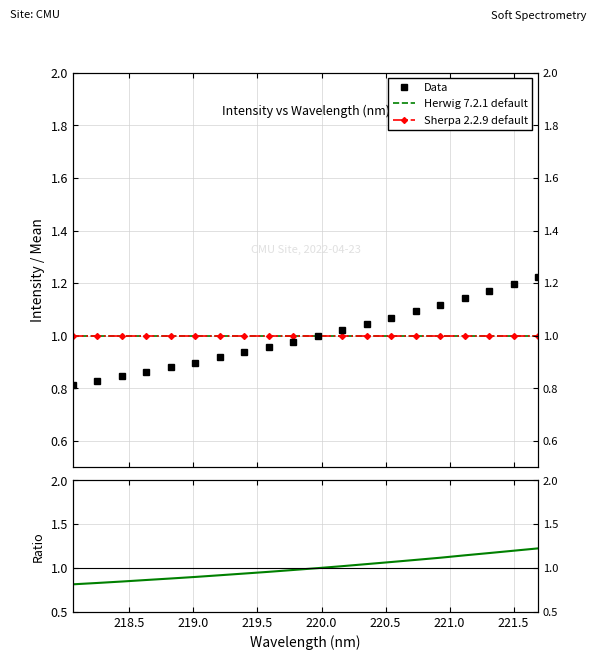

Rank the series at 218.5 from lowest to highest value.

Data, Ratio, Herwig 7.2.1 default, Sherpa 2.2.9 default